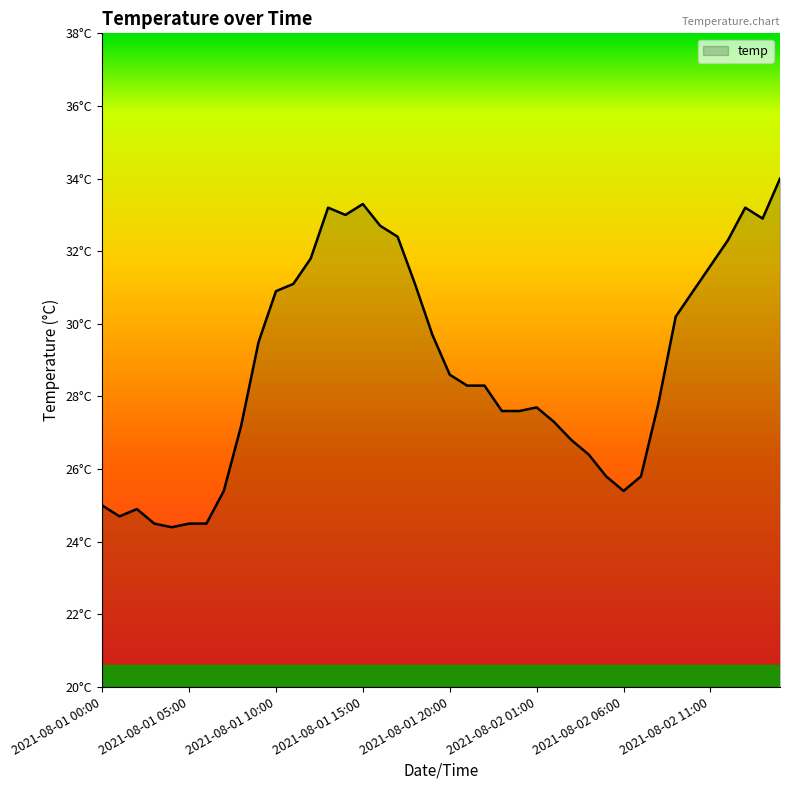

Which category has the highest value across all series?

2021-08-02 15:00